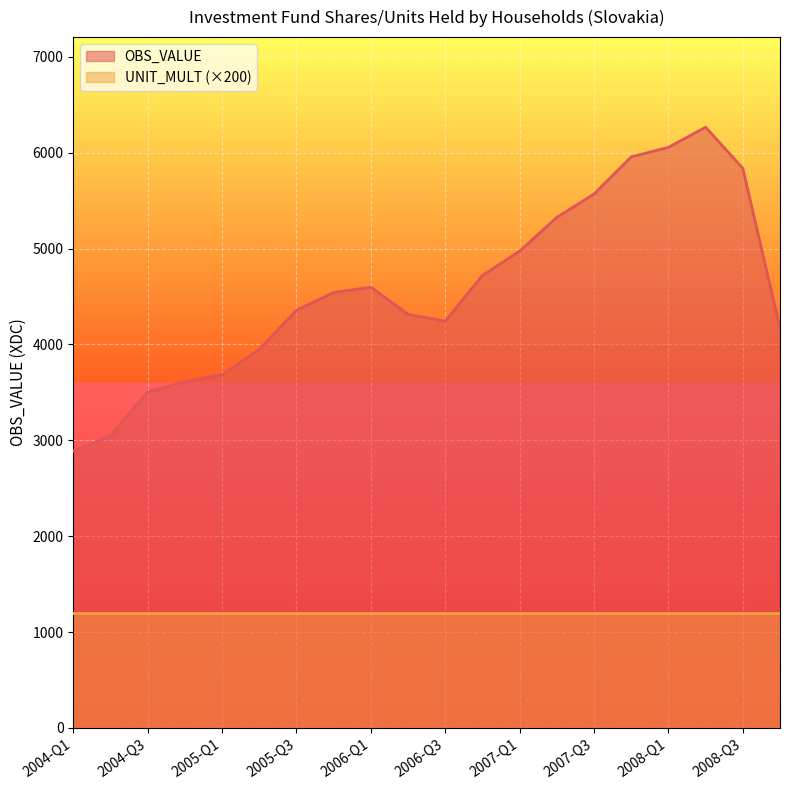

At which category does the data reach its first local peak?

2006-Q1